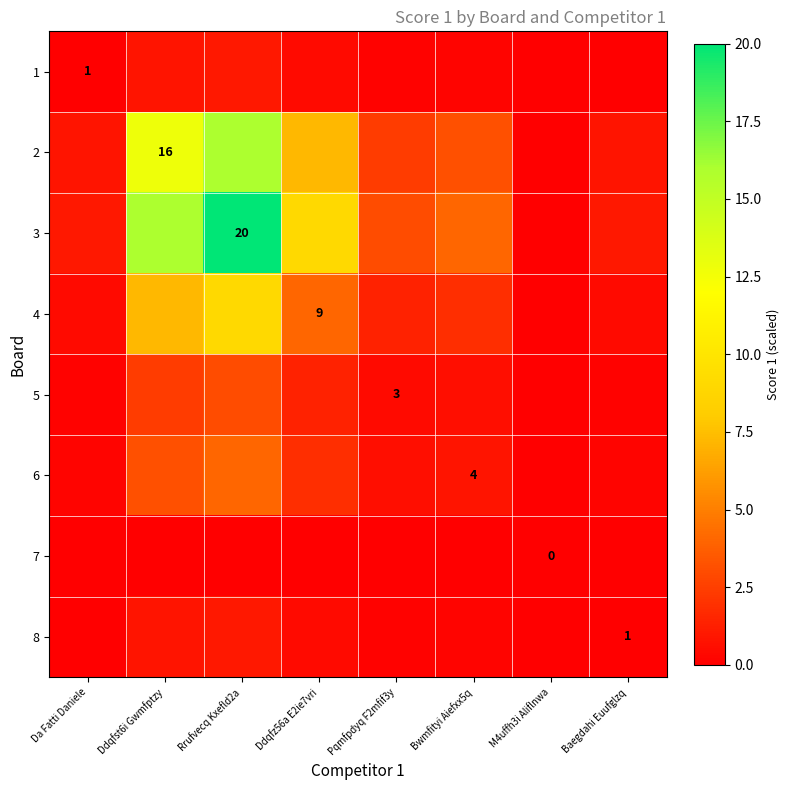

At which category does the chart reach its minimum across all series?

M4uffh3i Aliflnwa